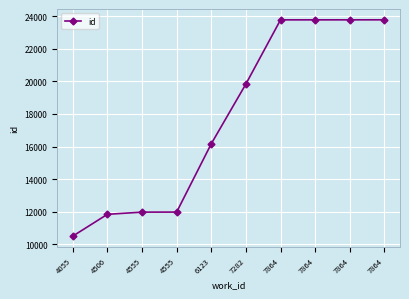

Count the number of data series in this chart.

1